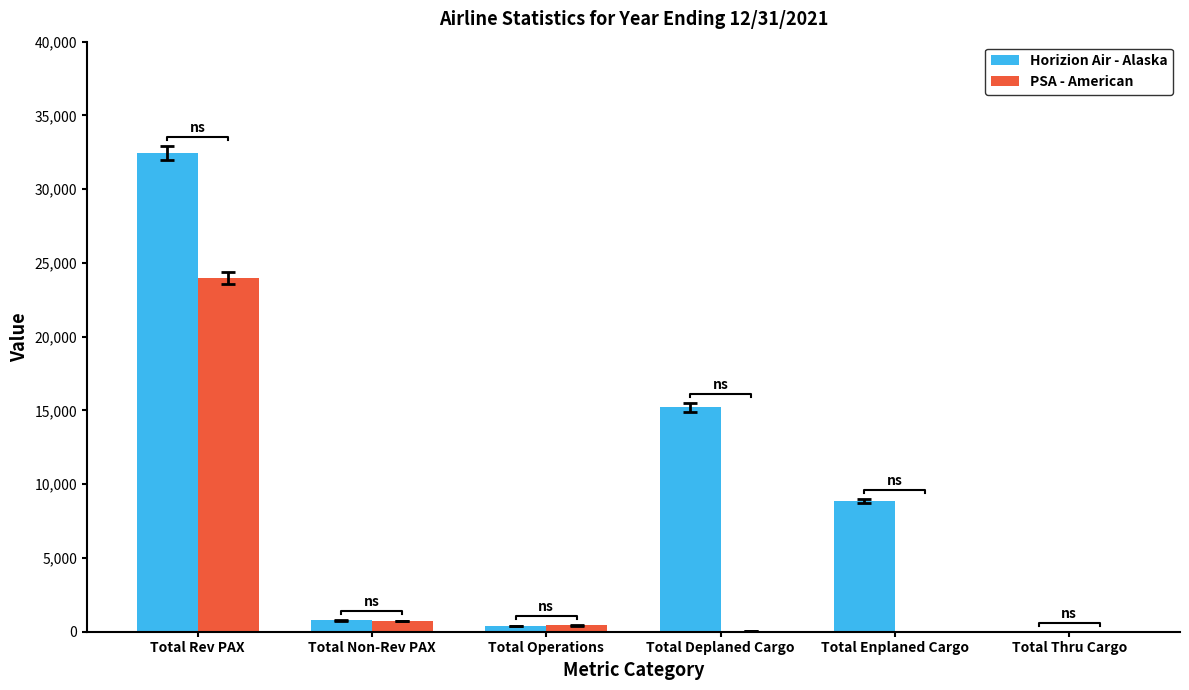

Which series has the largest total across all categories?

Horizion Air - Alaska